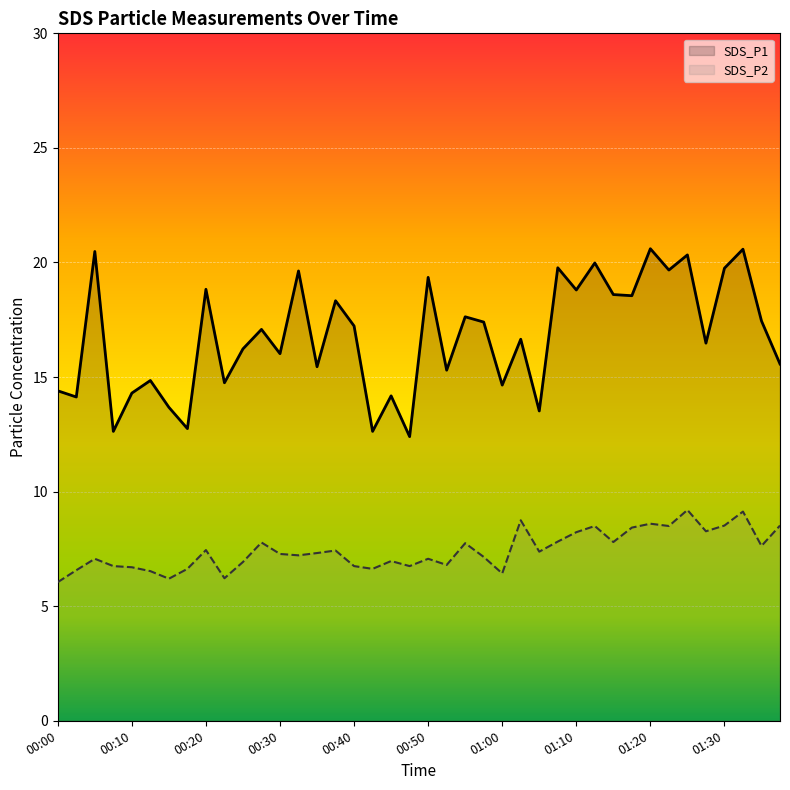

What is the difference between the SDS_P2 values at 01:28 and 00:30?

1.0